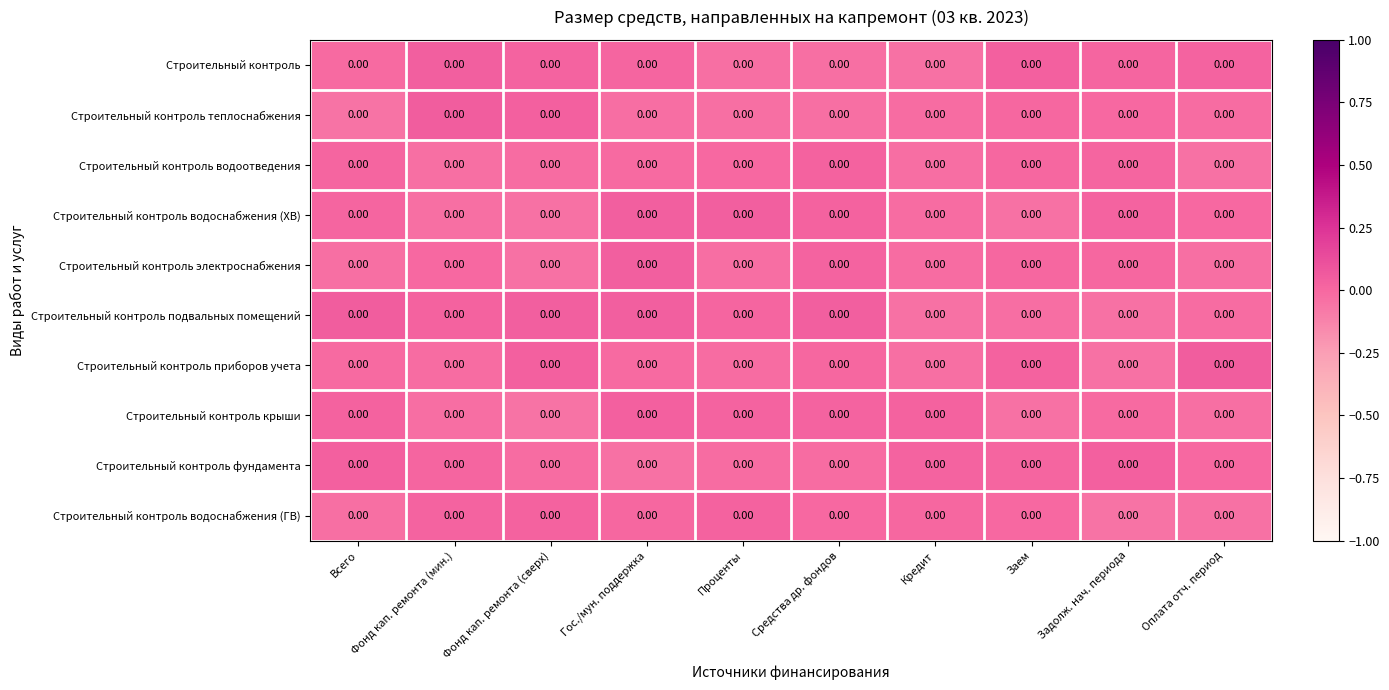

Reading left to right, what are all the values shown in this chart?

Строительный контроль: Всего=0.0	Фонд кап. ремонта (мин.)=0.0	Фонд кап. ремонта (сверх)=0.0	Гос./мун. поддержка=0.0	Проценты=0.0	Средства др. фондов=0.0	Кредит=0.0	Заем=0.0	Задолж. нач. периода=0.0	Оплата отч. период=0.0
Строительный контроль теплоснабжения: Всего=0.0	Фонд кап. ремонта (мин.)=0.0	Фонд кап. ремонта (сверх)=0.0	Гос./мун. поддержка=0.0	Проценты=0.0	Средства др. фондов=0.0	Кредит=0.0	Заем=0.0	Задолж. нач. периода=0.0	Оплата отч. период=0.0
Строительный контроль водоотведения: Всего=0.0	Фонд кап. ремонта (мин.)=0.0	Фонд кап. ремонта (сверх)=0.0	Гос./мун. поддержка=0.0	Проценты=0.0	Средства др. фондов=0.0	Кредит=0.0	Заем=0.0	Задолж. нач. периода=0.0	Оплата отч. период=0.0
Строительный контроль водоснабжения (ХВ): Всего=0.0	Фонд кап. ремонта (мин.)=0.0	Фонд кап. ремонта (сверх)=0.0	Гос./мун. поддержка=0.0	Проценты=0.0	Средства др. фондов=0.0	Кредит=0.0	Заем=0.0	Задолж. нач. периода=0.0	Оплата отч. период=0.0
Строительный контроль электроснабжения: Всего=0.0	Фонд кап. ремонта (мин.)=0.0	Фонд кап. ремонта (сверх)=0.0	Гос./мун. поддержка=0.0	Проценты=0.0	Средства др. фондов=0.0	Кредит=0.0	Заем=0.0	Задолж. нач. периода=0.0	Оплата отч. период=0.0
Строительный контроль подвальных помещений: Всего=0.0	Фонд кап. ремонта (мин.)=0.0	Фонд кап. ремонта (сверх)=0.0	Гос./мун. поддержка=0.0	Проценты=0.0	Средства др. фондов=0.0	Кредит=0.0	Заем=0.0	Задолж. нач. периода=0.0	Оплата отч. период=0.0
Строительный контроль приборов учета: Всего=0.0	Фонд кап. ремонта (мин.)=0.0	Фонд кап. ремонта (сверх)=0.0	Гос./мун. поддержка=0.0	Проценты=0.0	Средства др. фондов=0.0	Кредит=0.0	Заем=0.0	Задолж. нач. периода=0.0	Оплата отч. период=0.0
Строительный контроль крыши: Всего=0.0	Фонд кап. ремонта (мин.)=0.0	Фонд кап. ремонта (сверх)=0.0	Гос./мун. поддержка=0.0	Проценты=0.0	Средства др. фондов=0.0	Кредит=0.0	Заем=0.0	Задолж. нач. периода=0.0	Оплата отч. период=0.0
Строительный контроль фундамента: Всего=0.0	Фонд кап. ремонта (мин.)=0.0	Фонд кап. ремонта (сверх)=0.0	Гос./мун. поддержка=0.0	Проценты=0.0	Средства др. фондов=0.0	Кредит=0.0	Заем=0.0	Задолж. нач. периода=0.0	Оплата отч. период=0.0
Строительный контроль водоснабжения (ГВ): Всего=0.0	Фонд кап. ремонта (мин.)=0.0	Фонд кап. ремонта (сверх)=0.0	Гос./мун. поддержка=0.0	Проценты=0.0	Средства др. фондов=0.0	Кредит=0.0	Заем=0.0	Задолж. нач. периода=0.0	Оплата отч. период=0.0